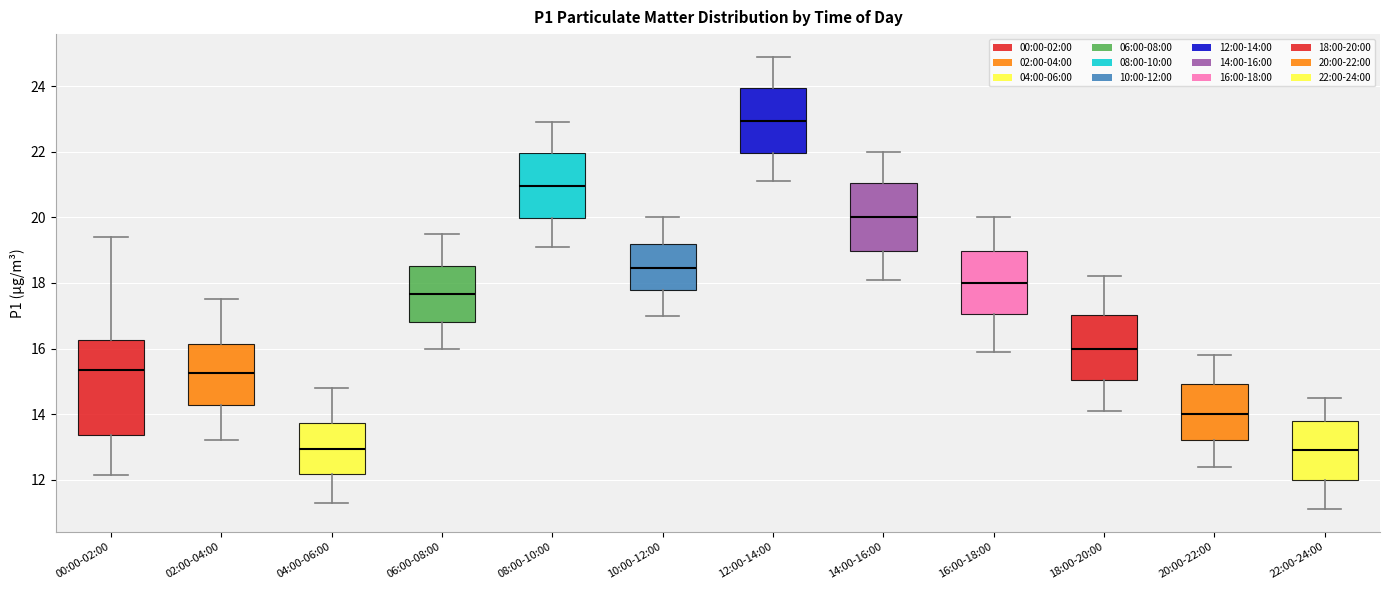

Which box's median line is the highest?

12:00-14:00